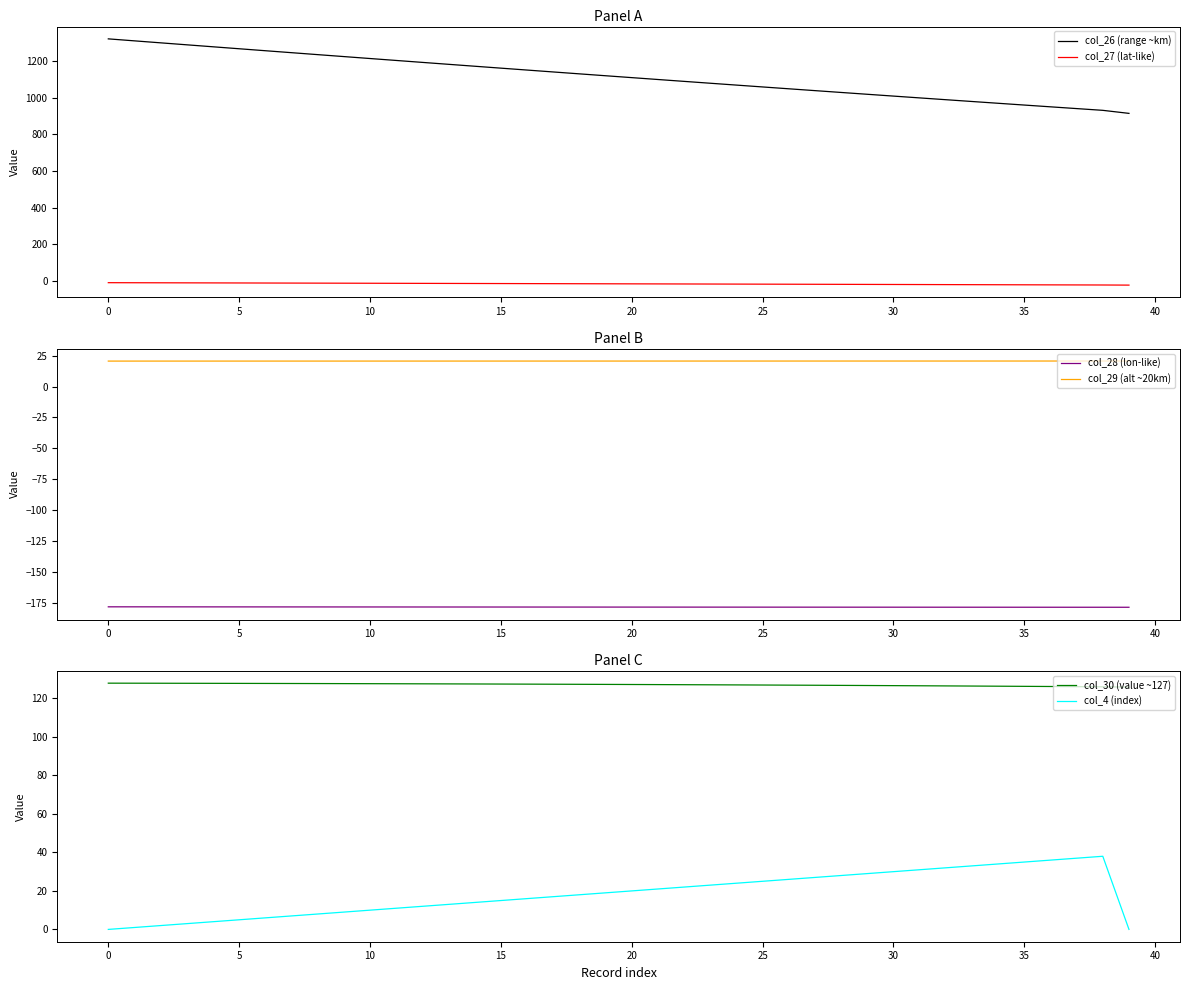

Rank the series at 25 from lowest to highest value.

col_28 (lon-like), col_27 (lat-like), col_4 (index), col_29 (alt ~20km), col_30 (value ~127), col_26 (range ~km)